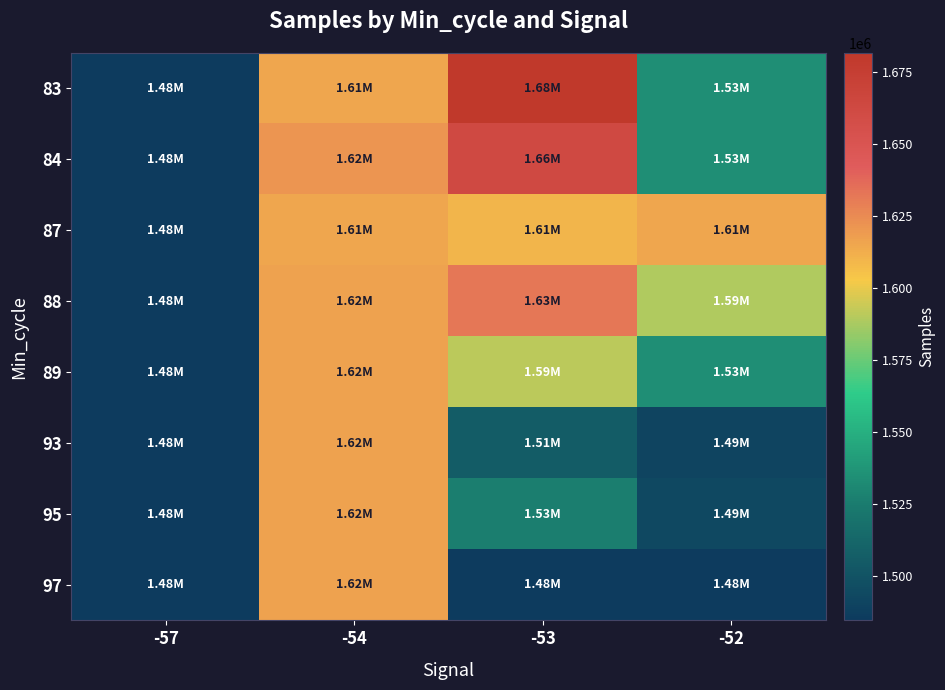

What is the smallest value displayed?

1484585.0